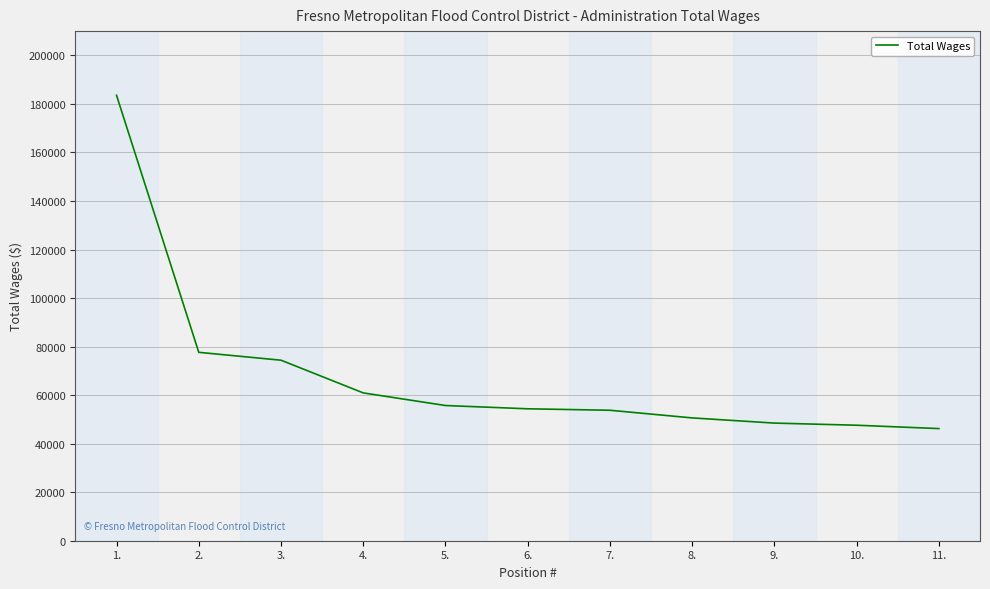

True or false: the data shows 46208 at 11..

True